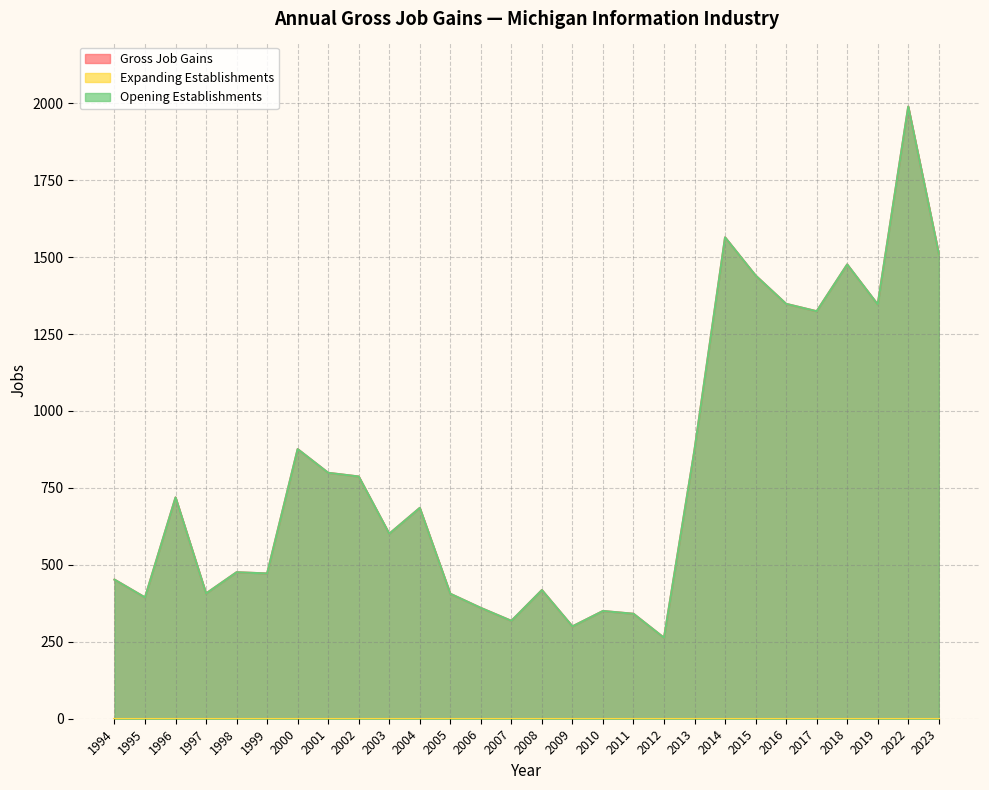

What value does the Opening Establishments series have at 2011, to the nearest 10?

340